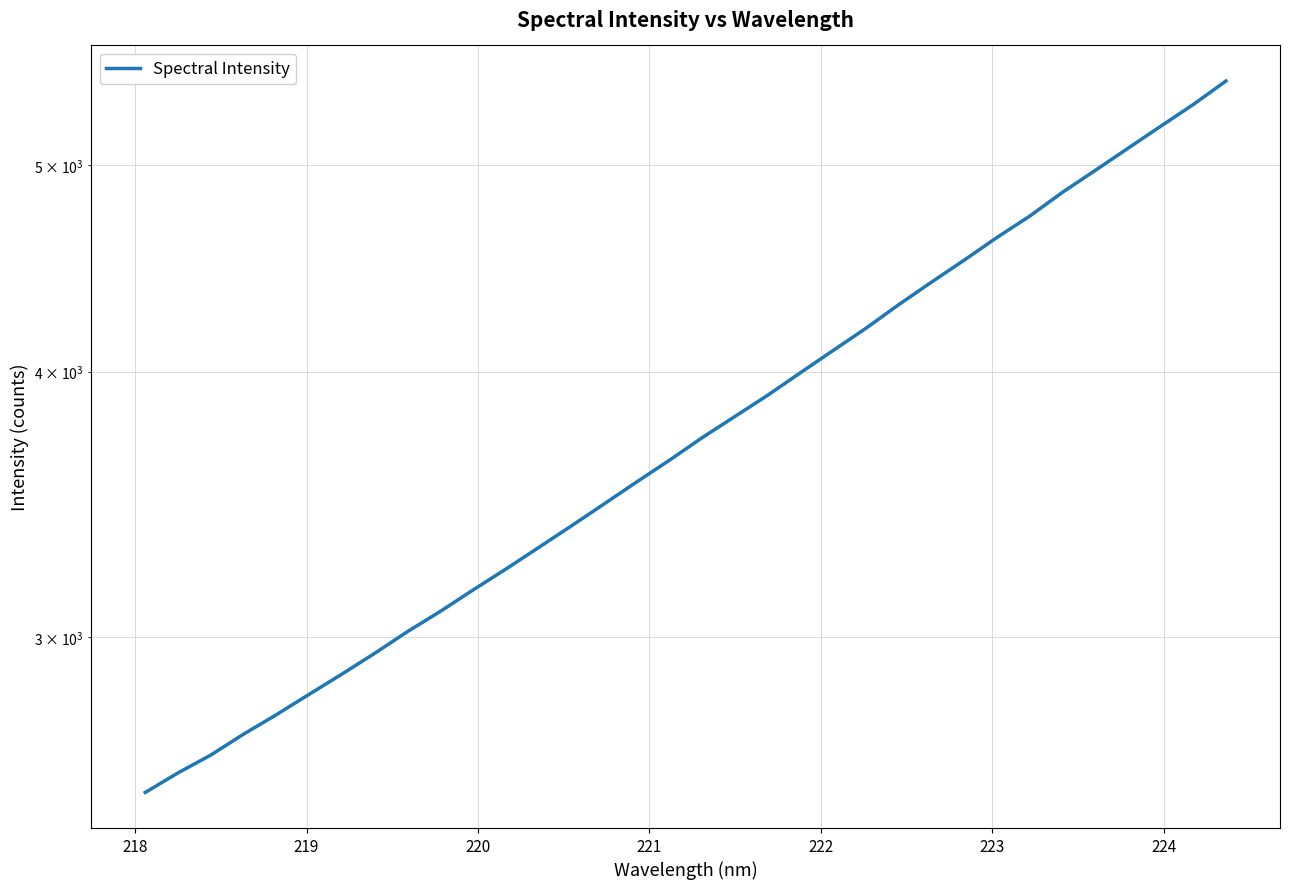

Count the number of data series in this chart.

1